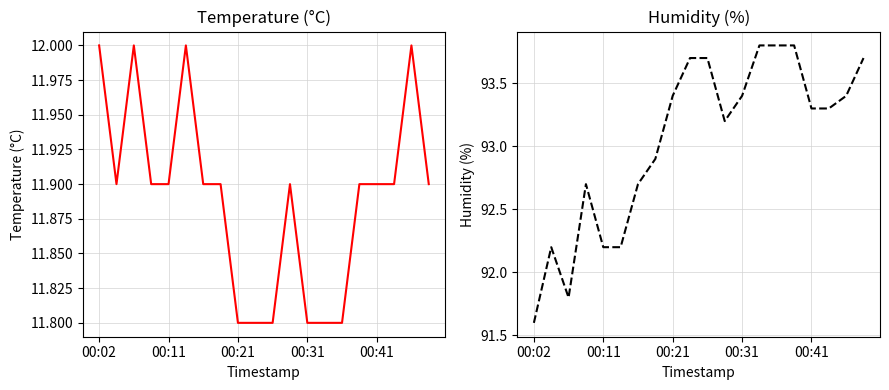

How many data points does each series have?

20